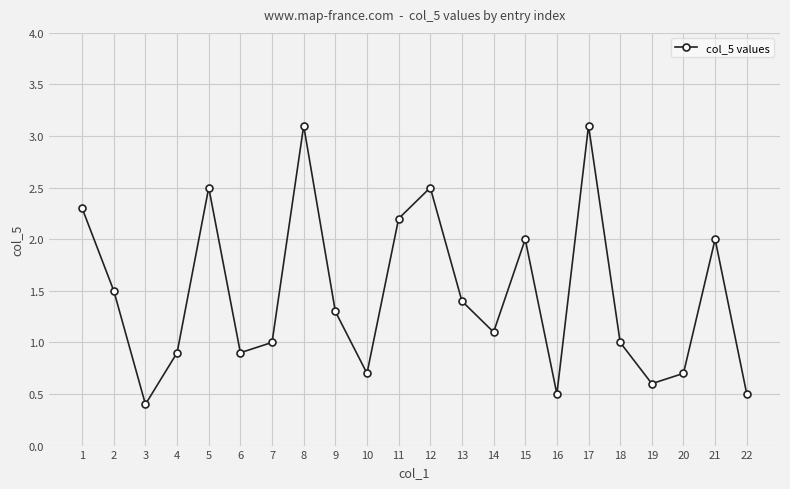

What is the greatest value displayed?

3.1